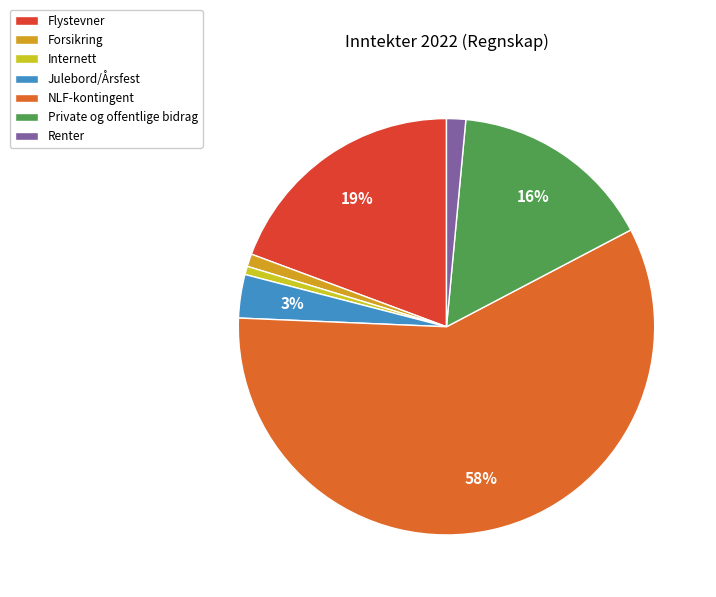

How many segments does this pie chart have?

7